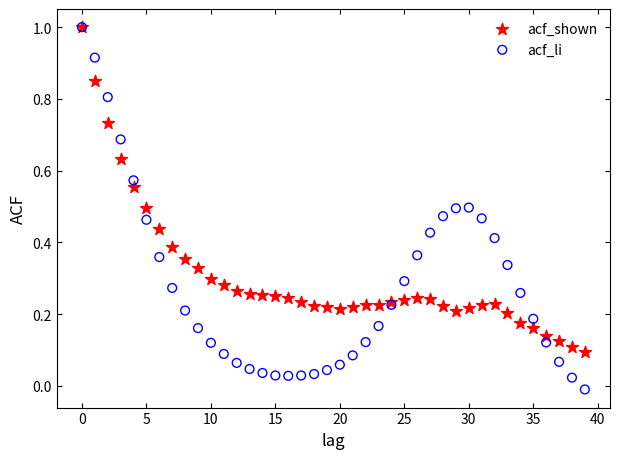

What are all the series names shown in the legend?

acf_shown, acf_li